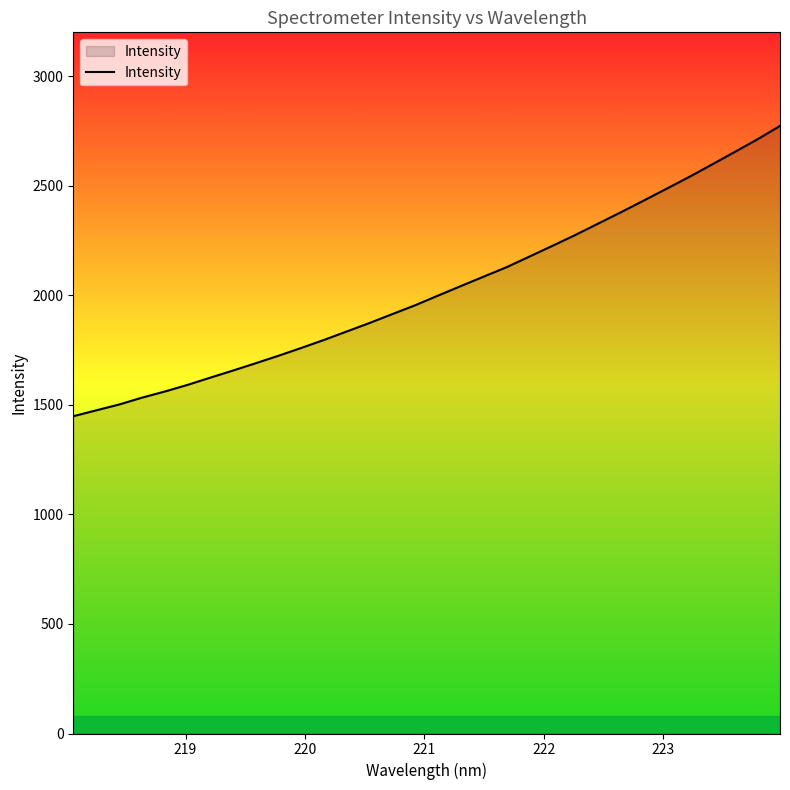

What is the maximum value shown in the chart?

2772.8